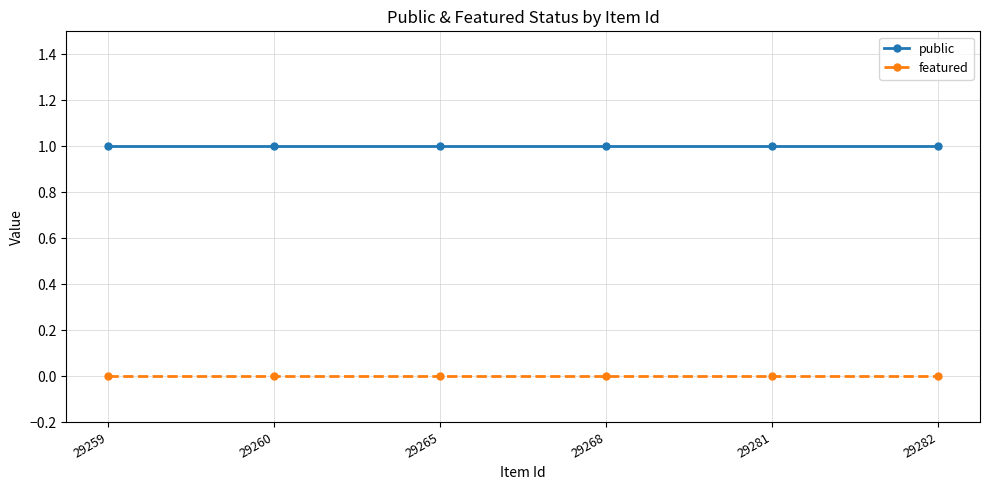

Reading right to left, transcribe all the data shown in this chart.

public: 29282=1	29281=1	29268=1	29265=1	29260=1	29259=1
featured: 29282=0	29281=0	29268=0	29265=0	29260=0	29259=0